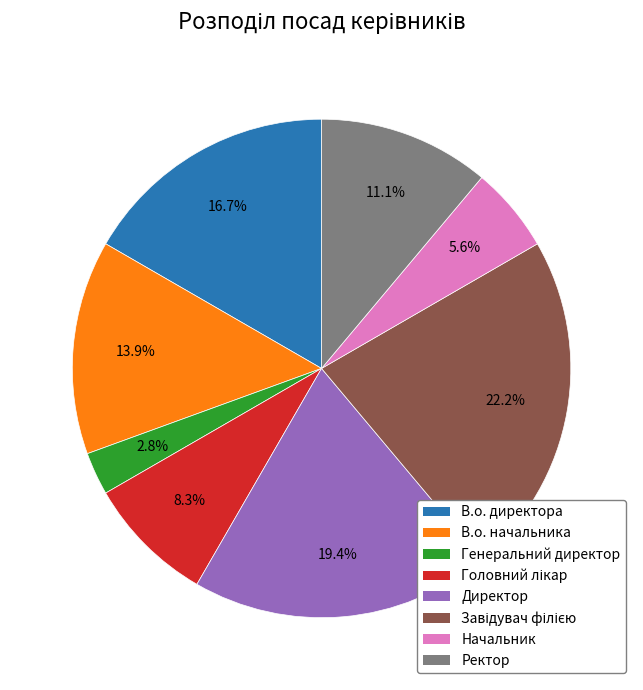

What percentage do В.о. начальника and В.о. директора together represent?

30.6%